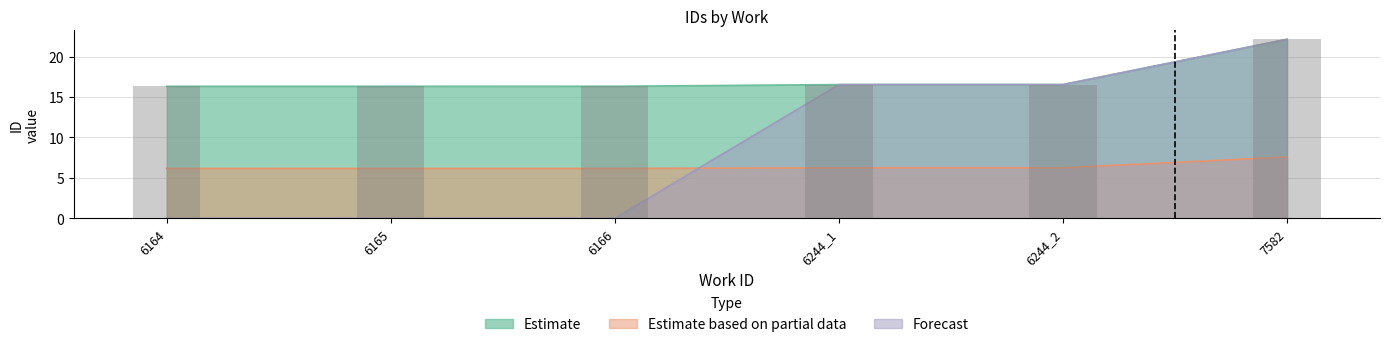

Reading left to right, extract all data points from this chart.

Estimate: 6164=16.3	6165=16.3	6166=16.3	6244_1=16.5	6244_2=16.5	7582=22.1
Estimate based on partial data: 6164=6.2	6165=6.2	6166=6.2	6244_1=6.2	6244_2=6.2	7582=7.6
Forecast: 6164=0.0	6165=0.0	6166=0.0	6244_1=16.5	6244_2=16.5	7582=22.1